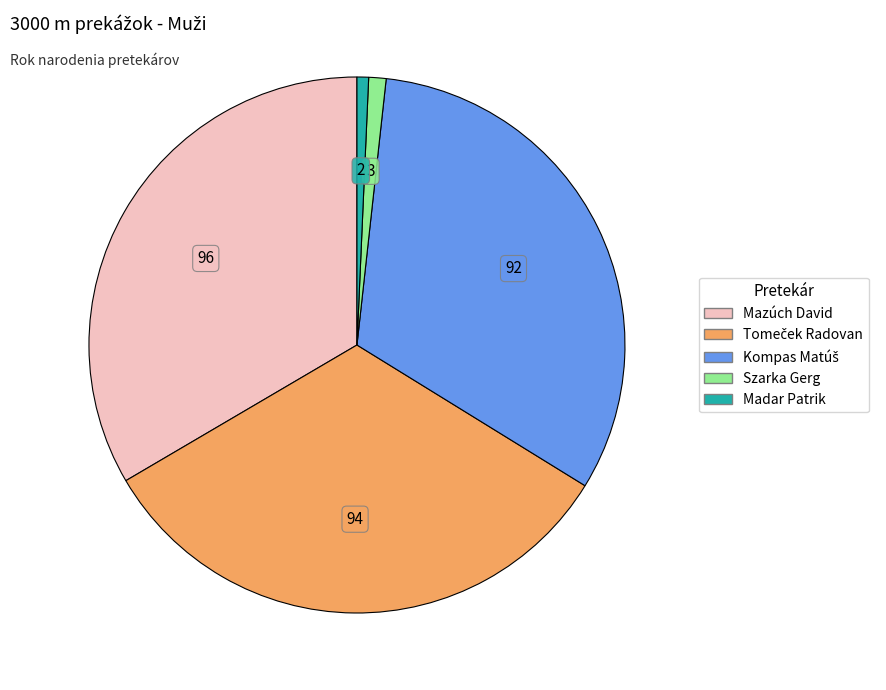

Which category has the biggest portion of the pie?

Mazúch David